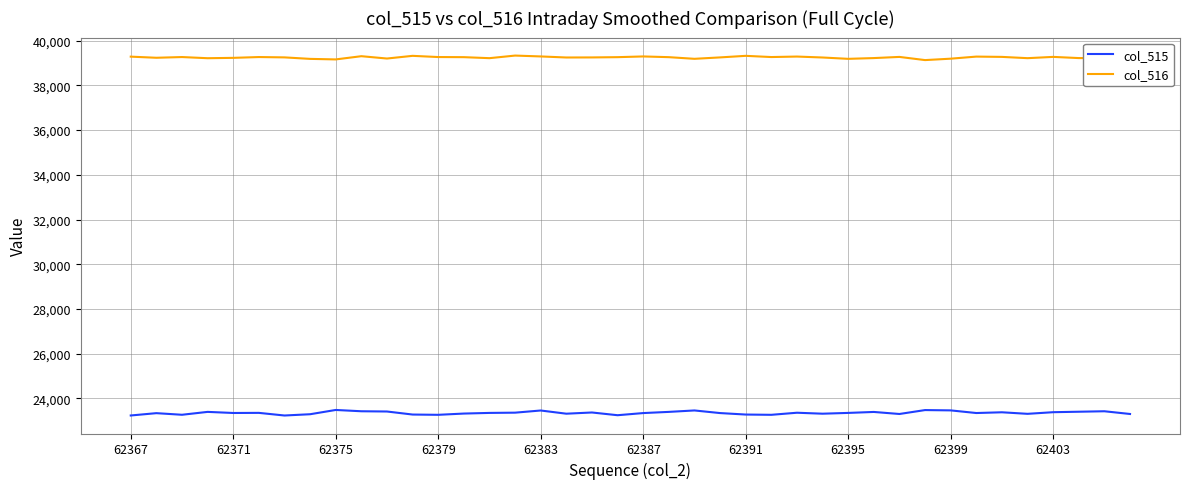

What is the lowest value of the col_516 series?

39129